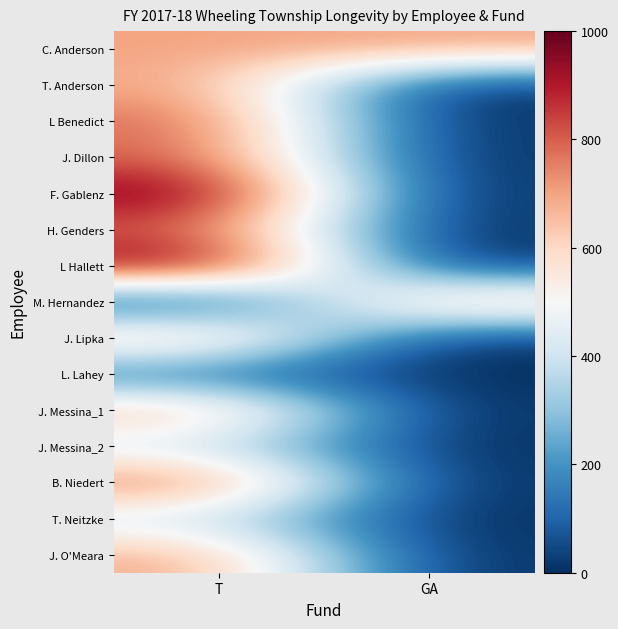

Which series changed the most between T and GA?

F. Gablenz